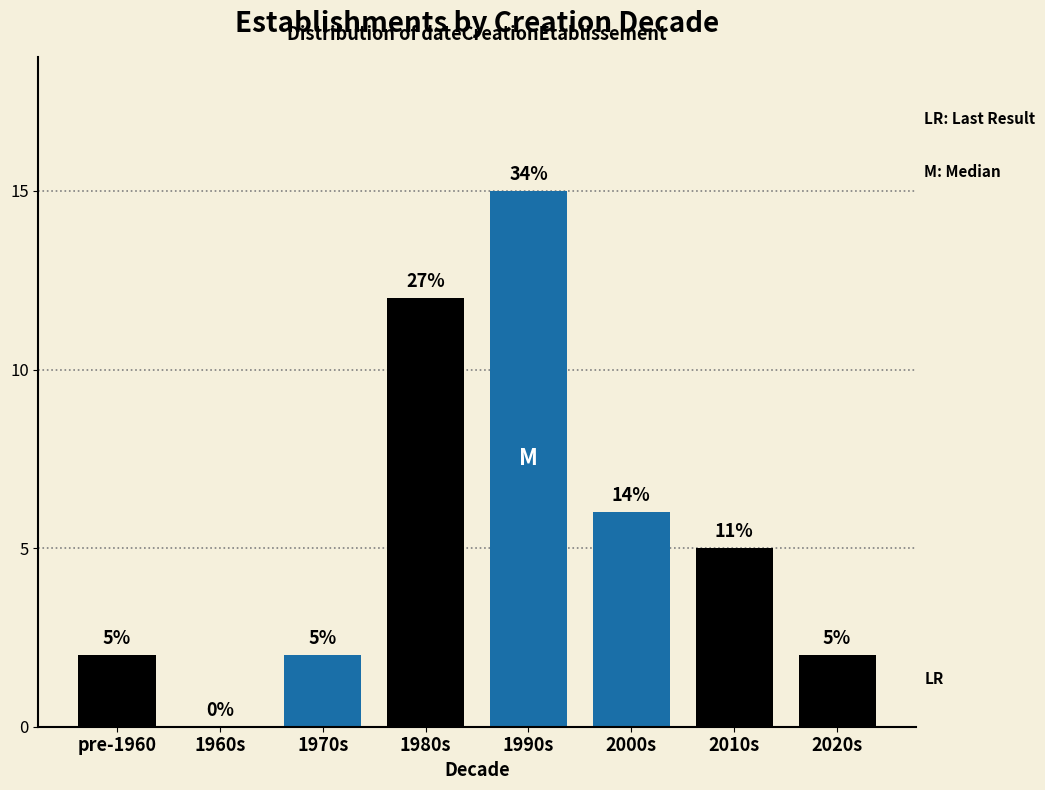

Reading left to right, what are all the values shown in this chart?

pre-1960=2	1960s=0	1970s=2	1980s=12	1990s=15	2000s=6	2010s=5	2020s=2